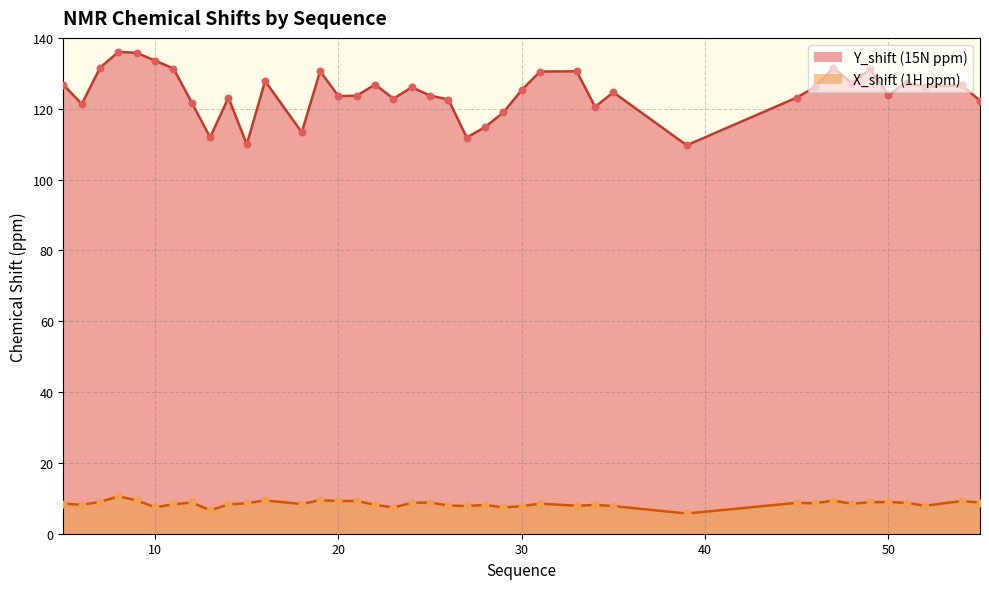

Which series has the largest Y range (max minus min)?

Y_shift